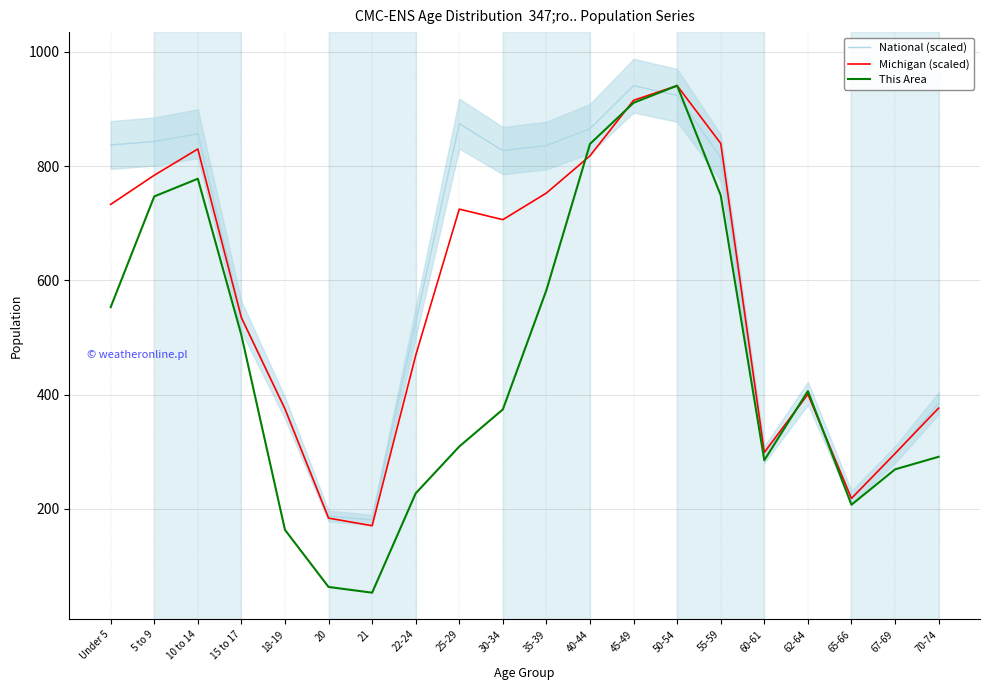

The value of National (scaled) at 67-69 is 69.4. True or false?

False